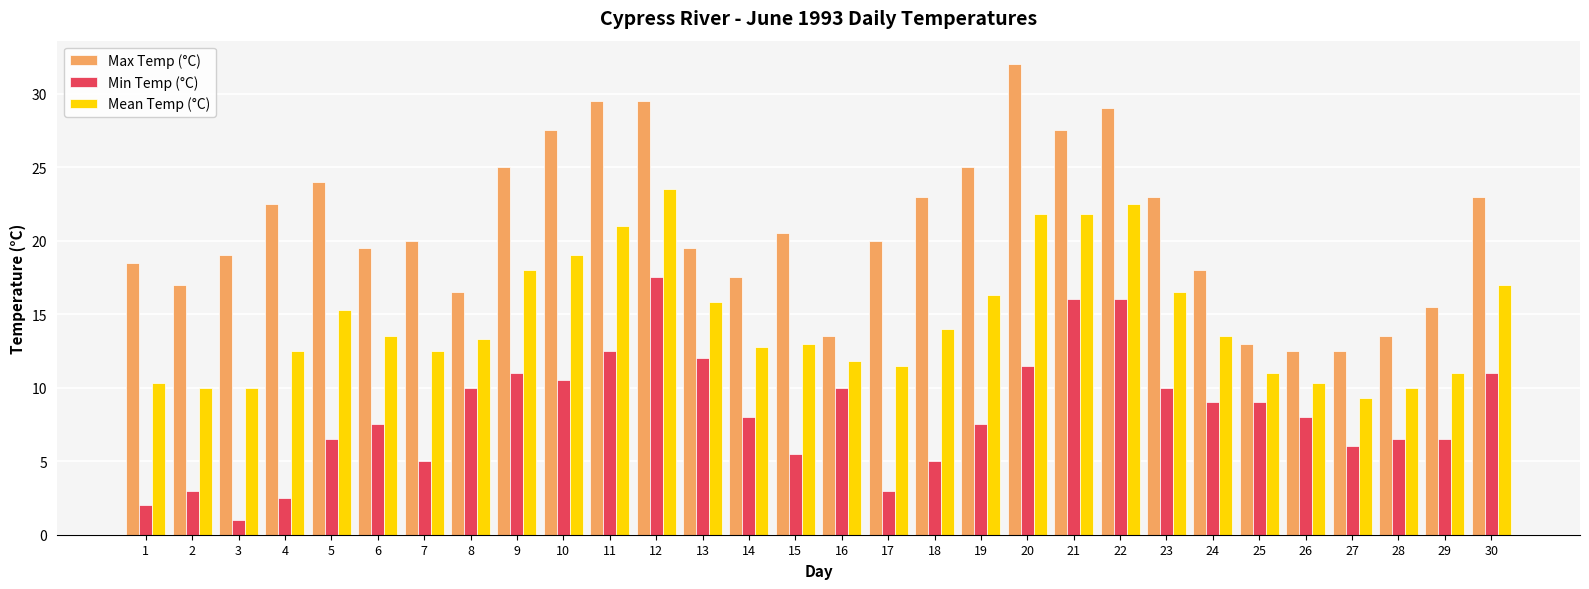

Which series changed the most between 3 and 14?

Min Temp (°C)